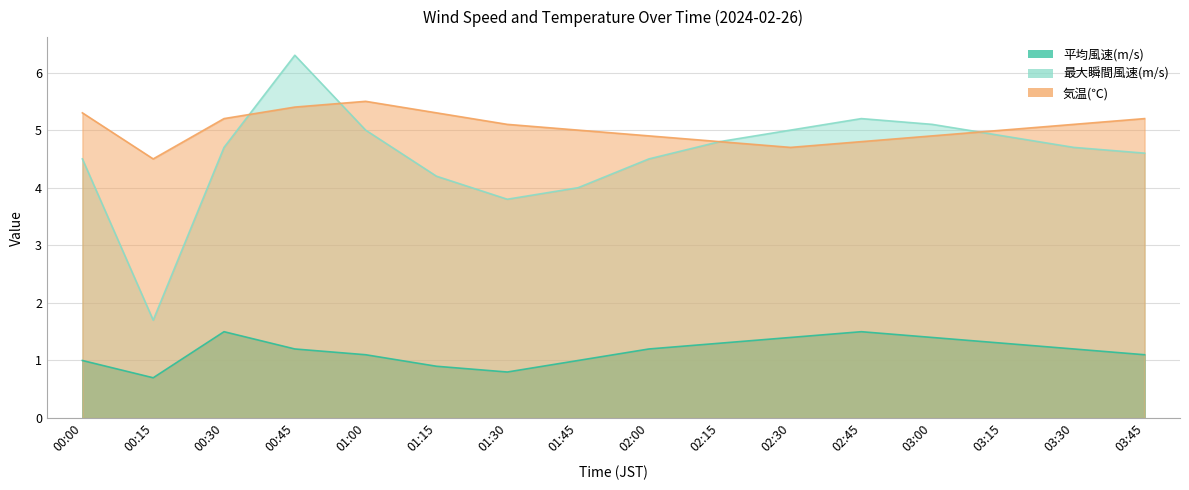

True or false: 気温(℃) and 平均風速(m/s) intersect in this chart.

False